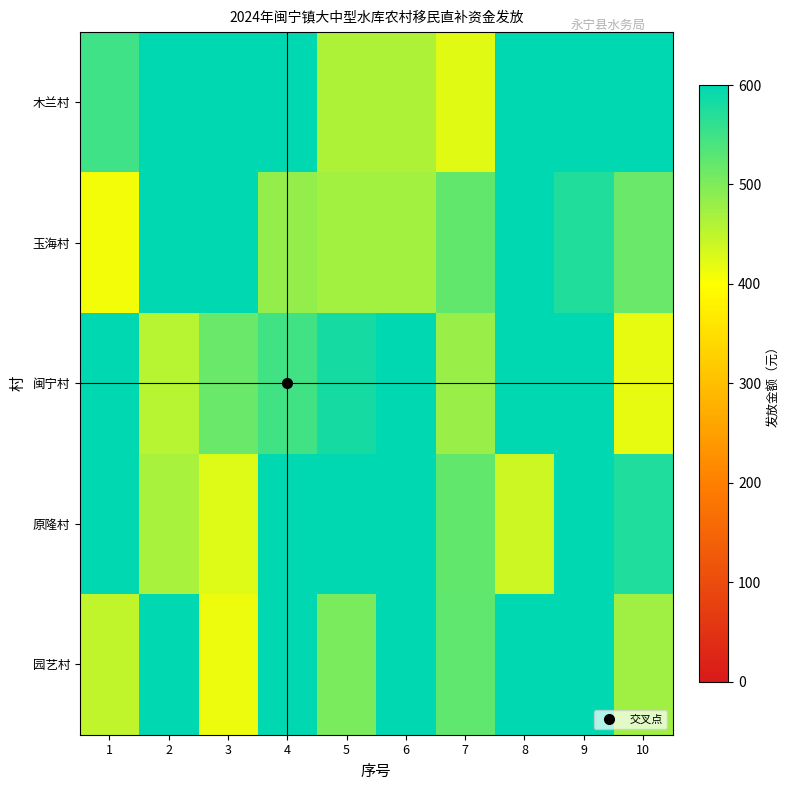

Which series changed the most between 5 and 9?

木兰村